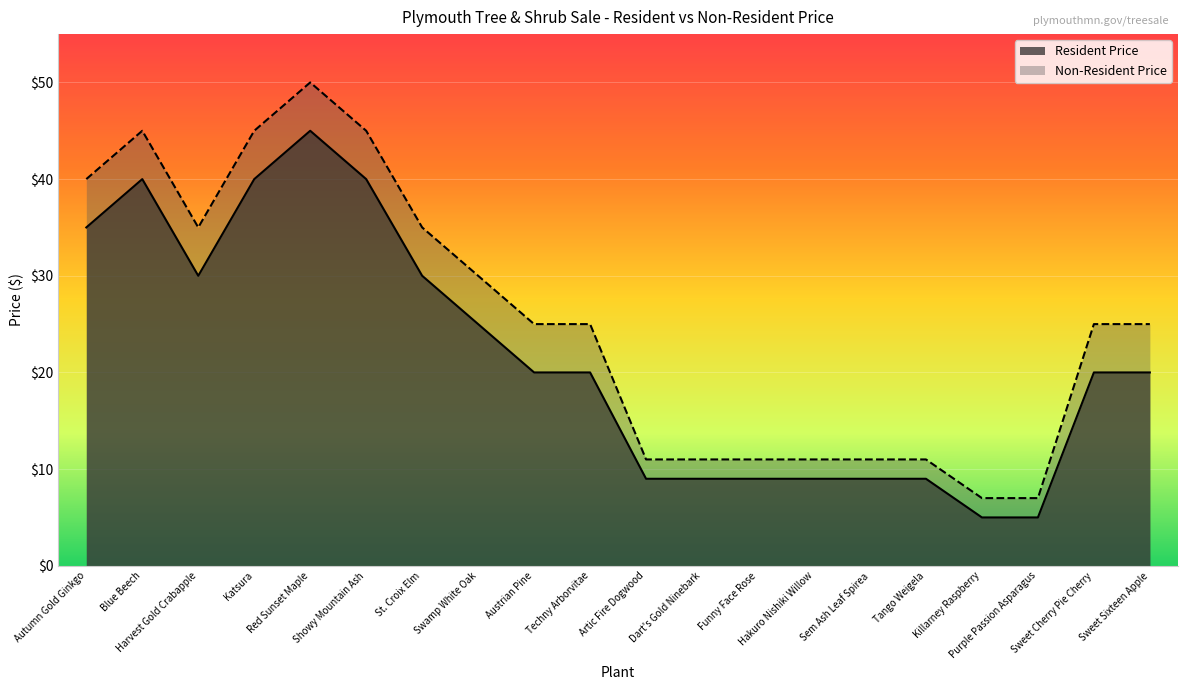

Is the value of Resident Price at Sweet Sixteen Apple greater than the value of Non-Resident Price at Showy Mountain Ash?

No